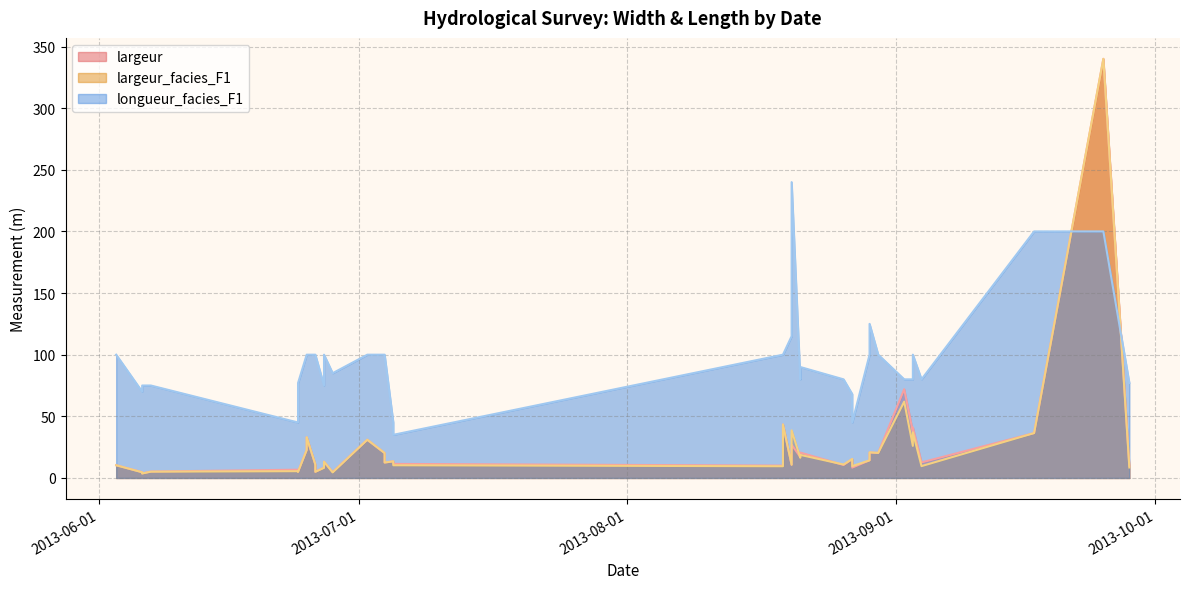

The value of largeur_facies_F1 at 2013-08-21 is 16.4. True or false?

True